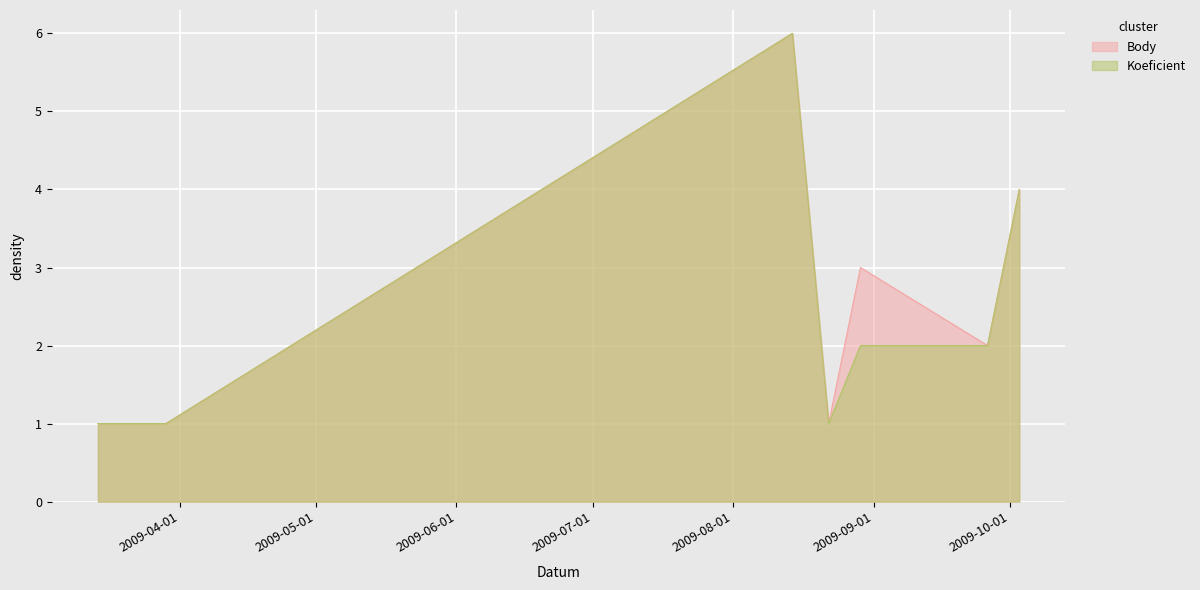

Between 2009-08-14 and 2009-03-14, which is larger?

2009-08-14